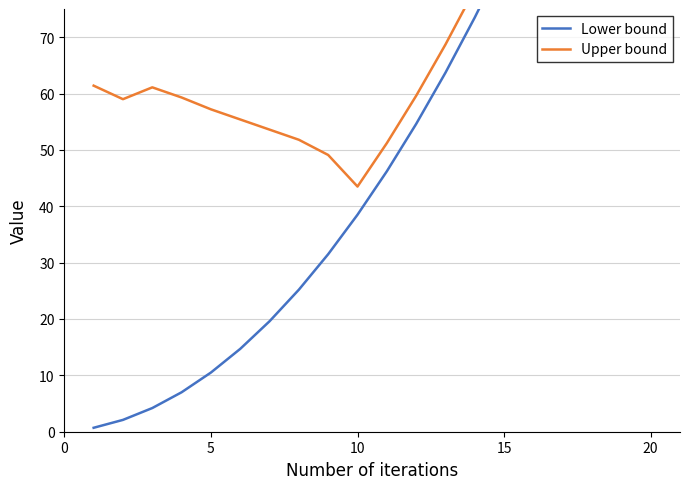

True or false: Lower bound and Upper bound cross at least once.

False